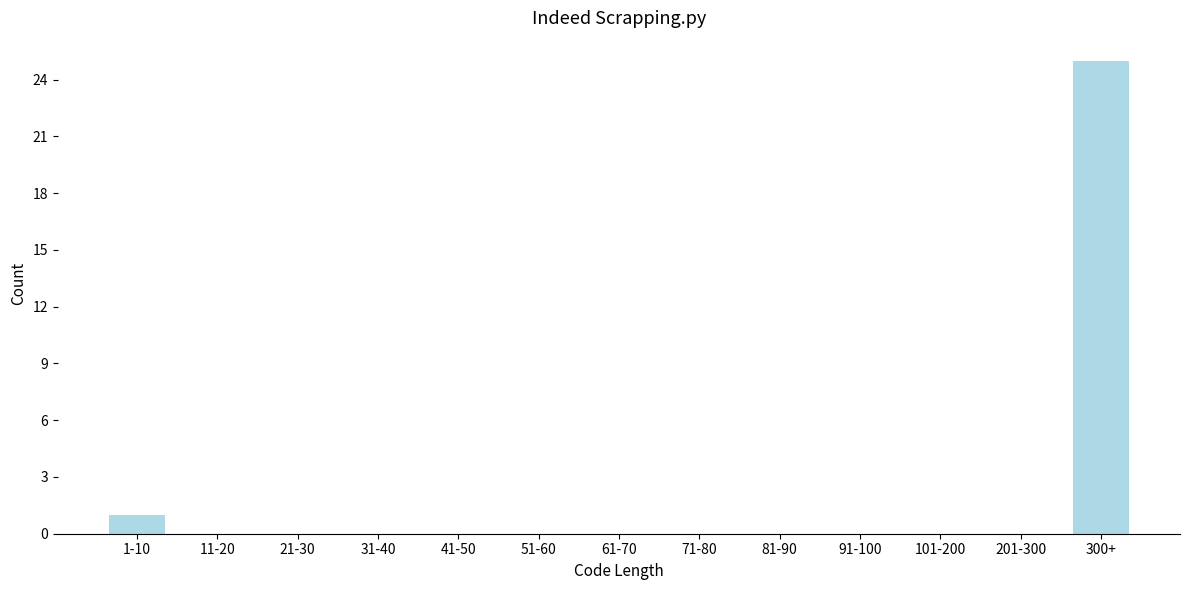

Reading right to left, transcribe all the data shown in this chart.

300+=25	201-300=0	101-200=0	91-100=0	81-90=0	71-80=0	61-70=0	51-60=0	41-50=0	31-40=0	21-30=0	11-20=0	1-10=1